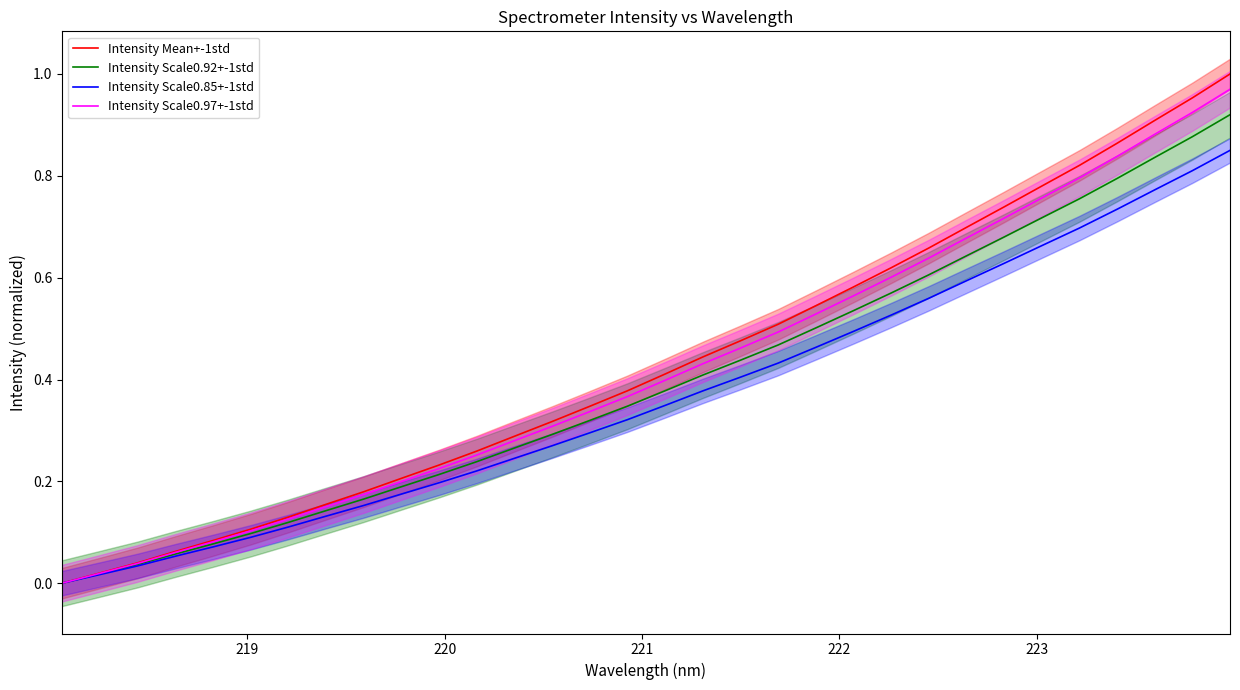

How many lines are shown in the chart?

4